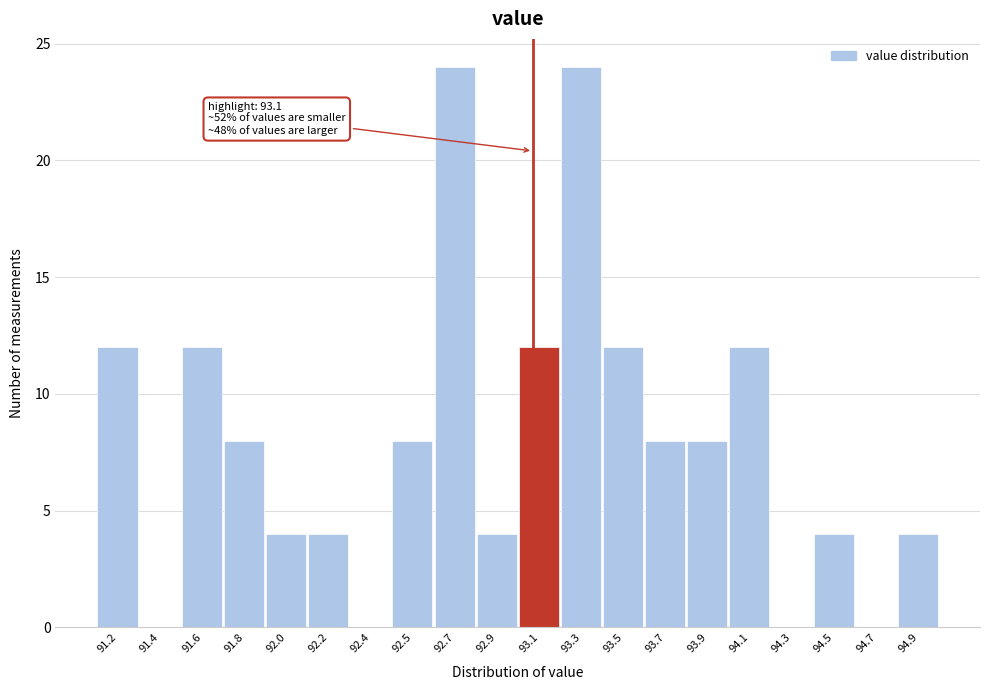

Reading left to right, what are all the values shown in this chart?

91.2=12	91.4=0	91.6=12	91.8=8	92.0=4	92.2=4	92.4=0	92.5=8	92.7=24	92.9=4	93.1=12	93.3=24	93.5=12	93.7=8	93.9=8	94.1=12	94.3=0	94.5=4	94.7=0	94.9=4